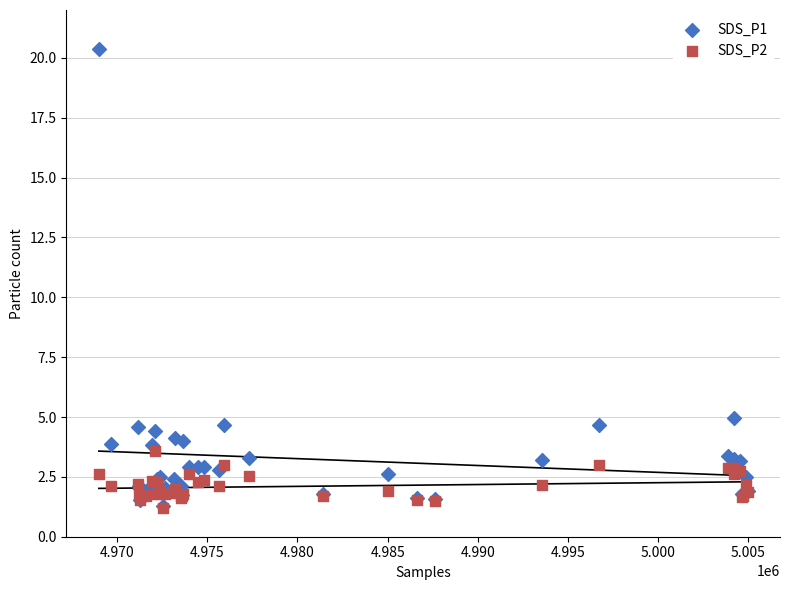

Across all series, what Y value is closest to 10?

5.0